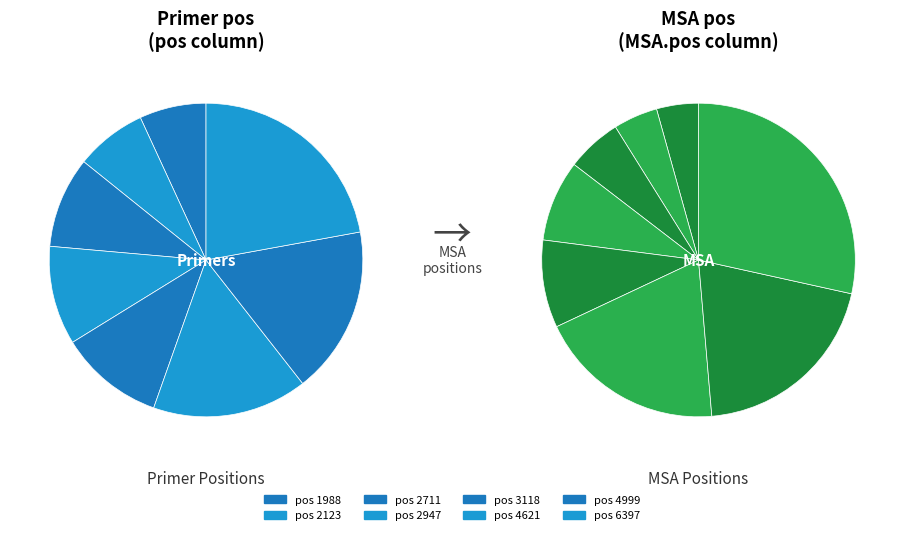

Combined, what portion of the pie is 3118 and 4621?

28.4%